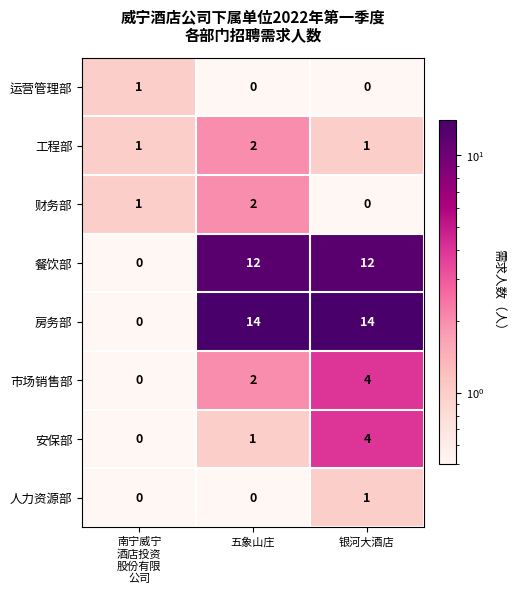

Which series has the largest total across all categories?

房务部